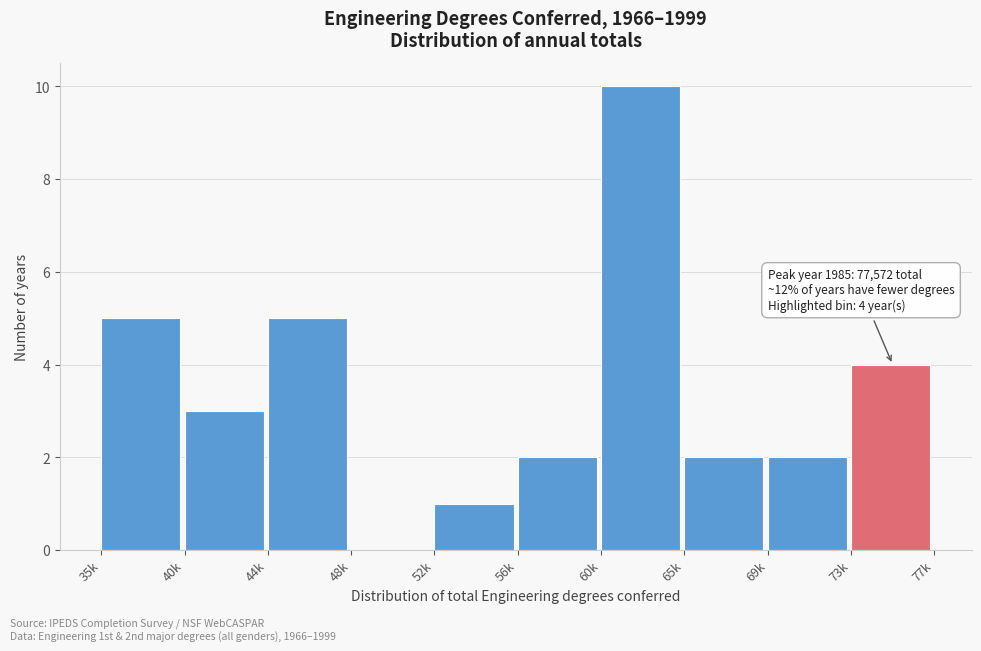

Reading left to right, list all the values displayed in this chart.

35k=5	40k=3	44k=5	48k=0	52k=1	56k=2	60k=10	65k=2	69k=2	73k=4